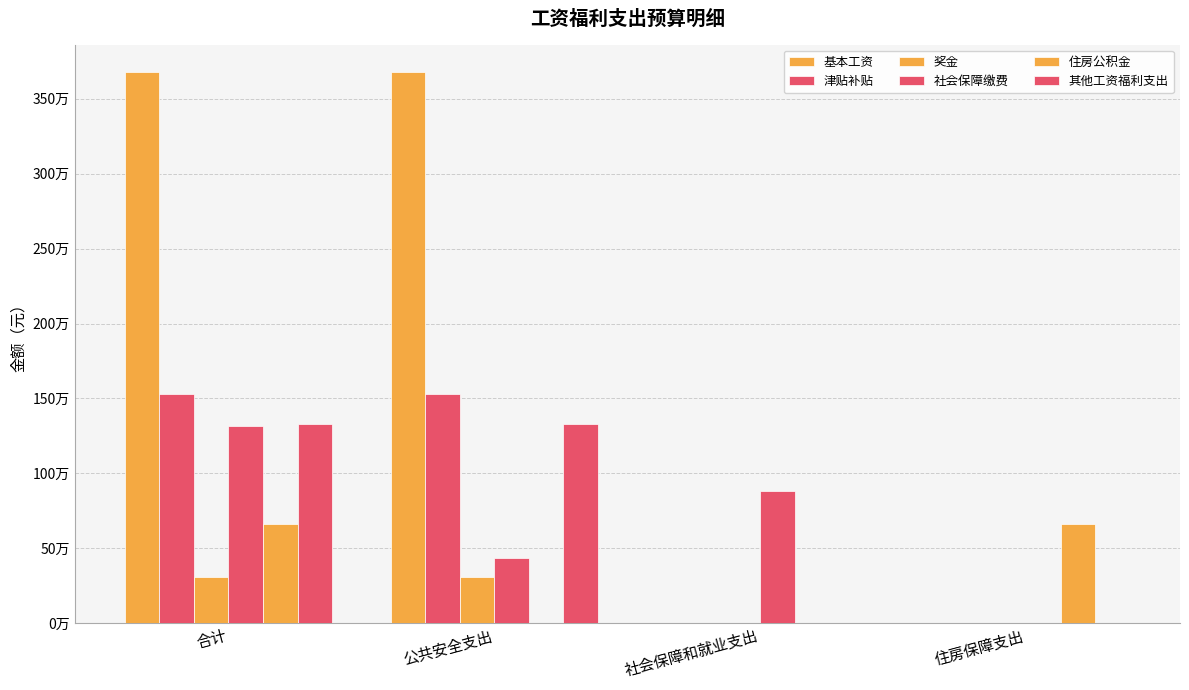

Is it true that 住房公积金 equals -432568.4 at 社会保障和就业支出?

False